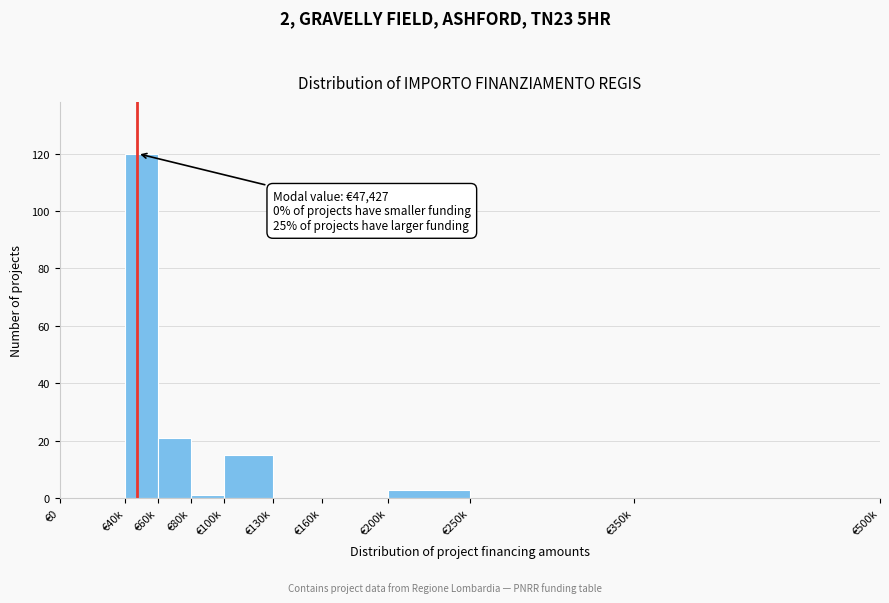

Reading left to right, transcribe all the data shown in this chart.

€0=0	€40k=120	€60k=21	€80k=1	€100k=15	€130k=0	€160k=0	€200k=3	€250k=0	€350k=0